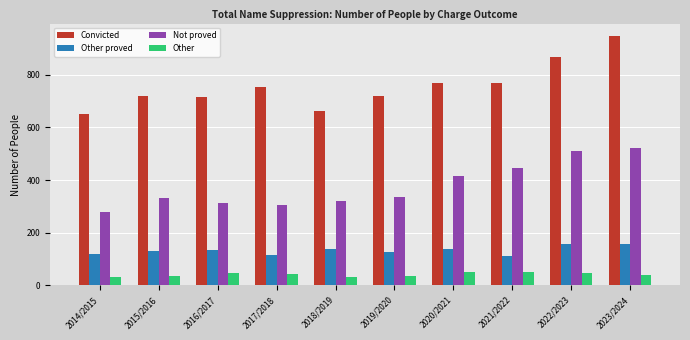

Rank the series by their maximum value, from highest to lowest.

Convicted, Not proved, Other proved, Other